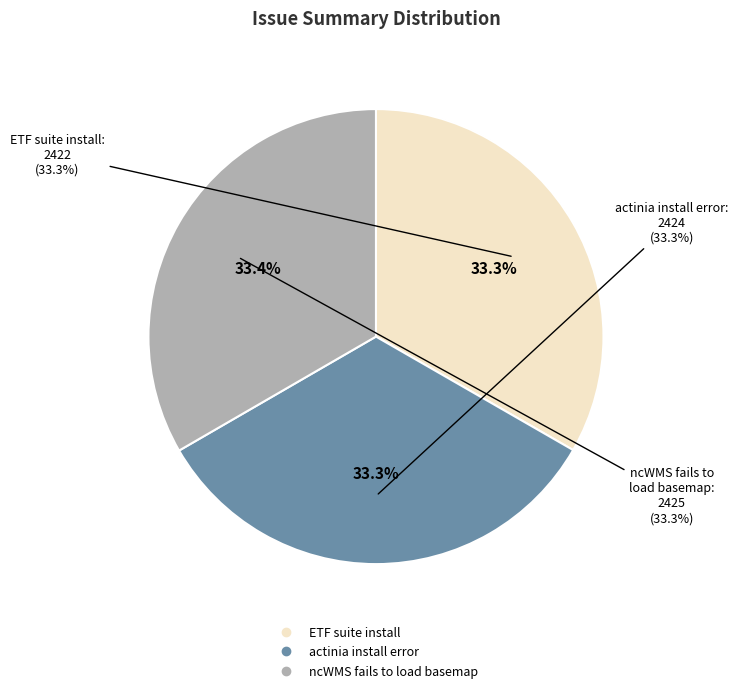

What is the ratio of the value at ncWMS fails to load basemap to the value at actinia install error?

1.0